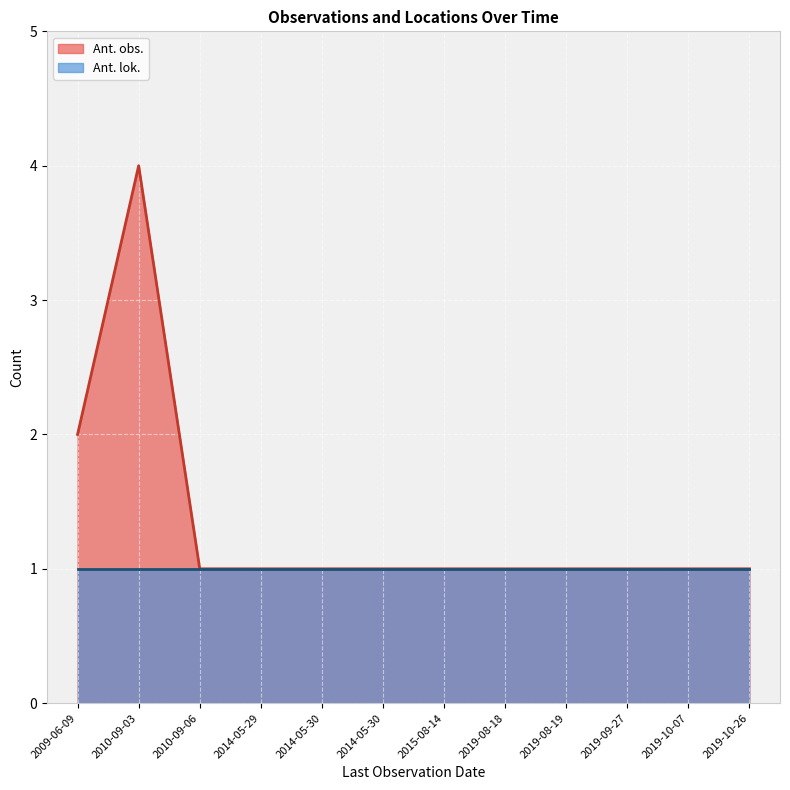

How many interior local peaks (higher than both neighbors) does the data have?

1